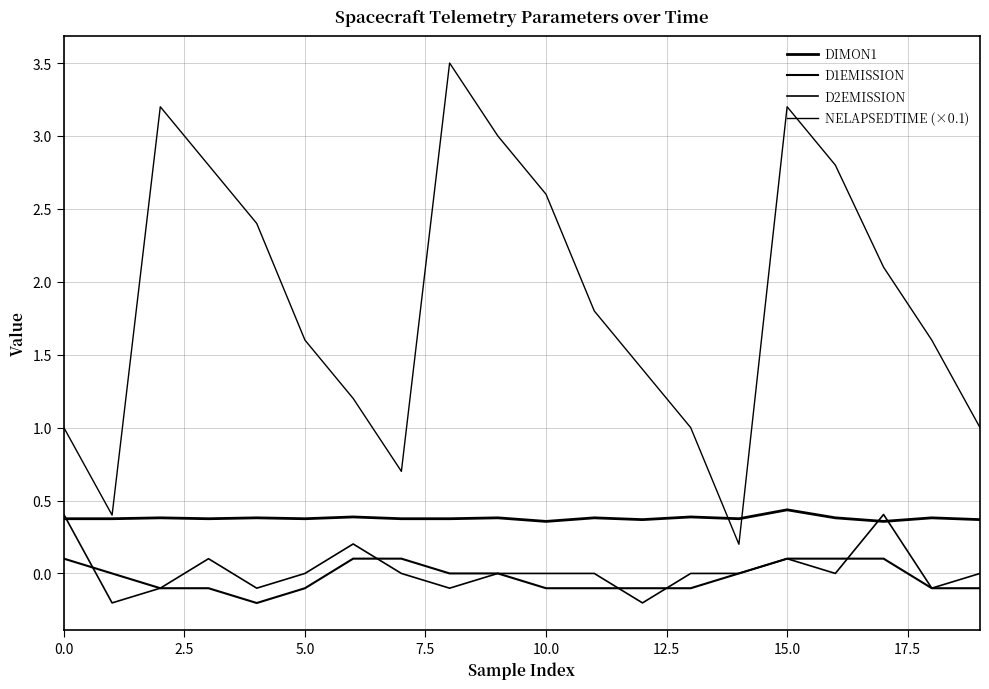

Where do NELAPSEDTIME (×0.1) and DIMON1 first cross each other?

13 and 14